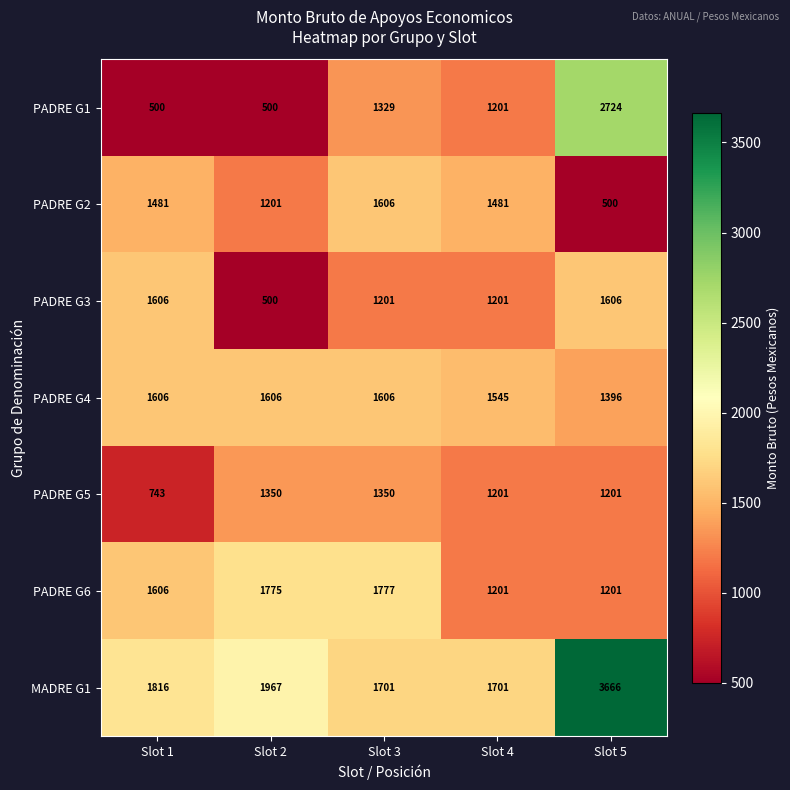

At which category is the sum across all series the highest?

Slot 5